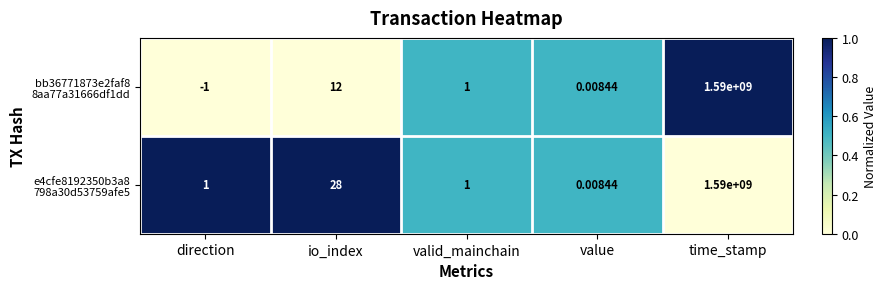

Which category has the lowest value across all series?

direction